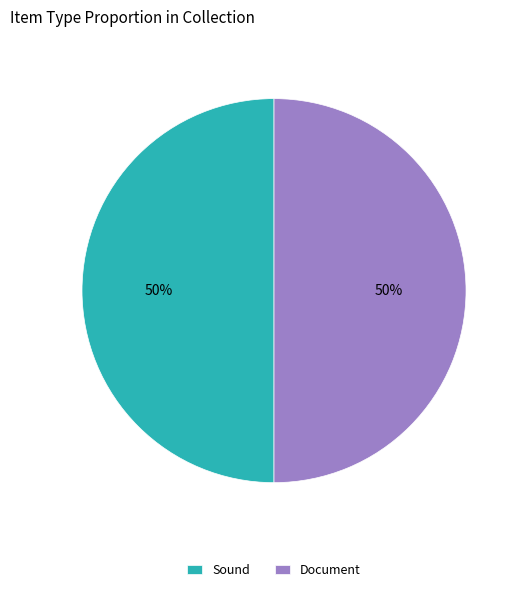

To the nearest percent, what is the combined percentage of Document and Sound?

100%